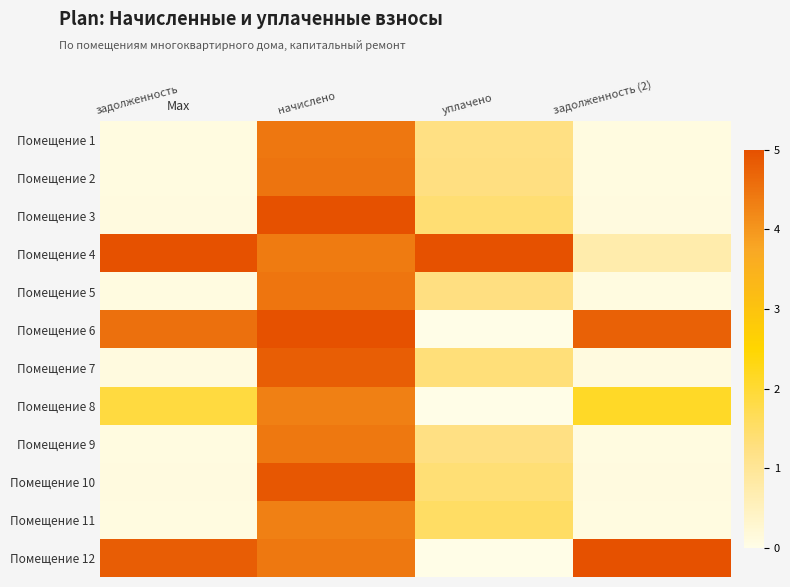

At which category does the chart reach its minimum across all series?

уплачено